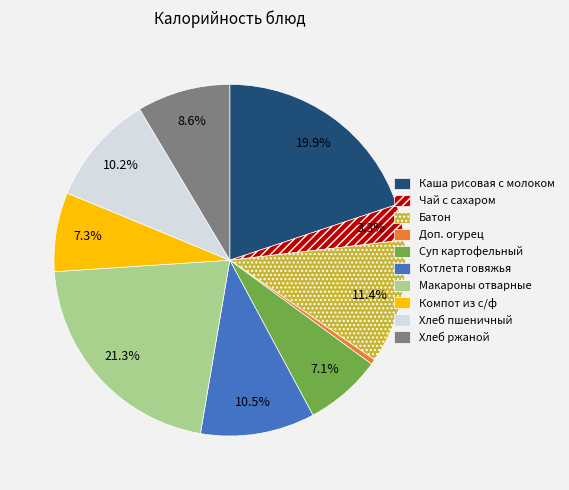

Is there a majority slice in this chart?

No